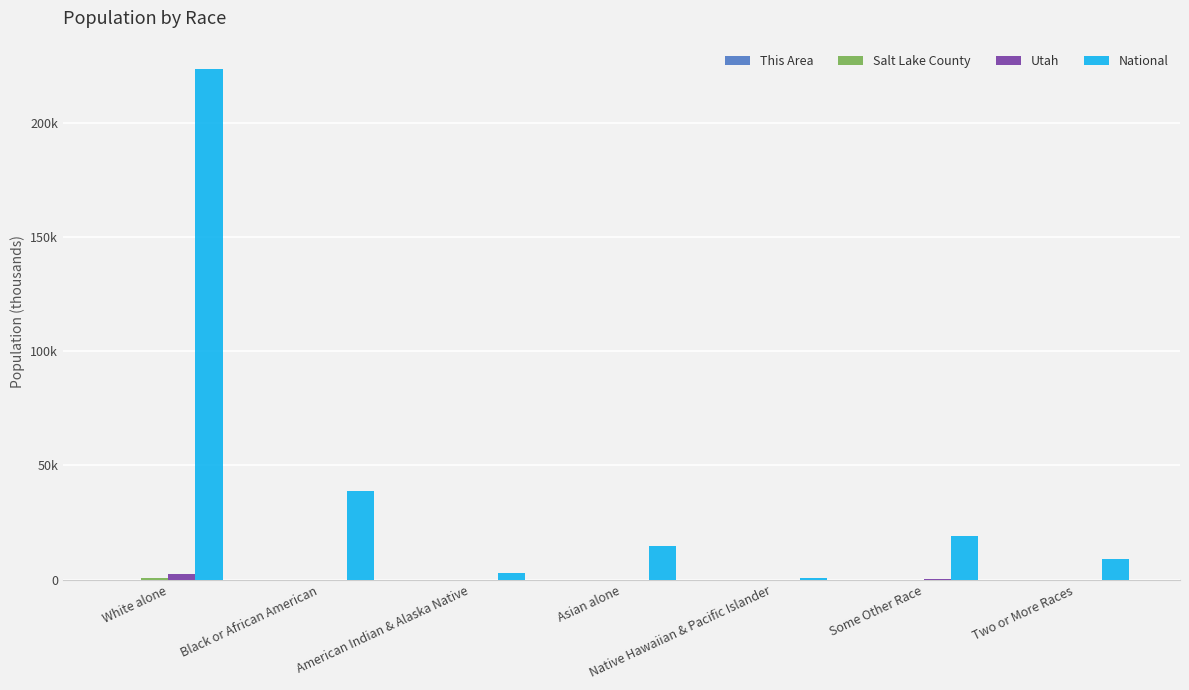

Which series changed the most between White alone and Some Other Race?

National